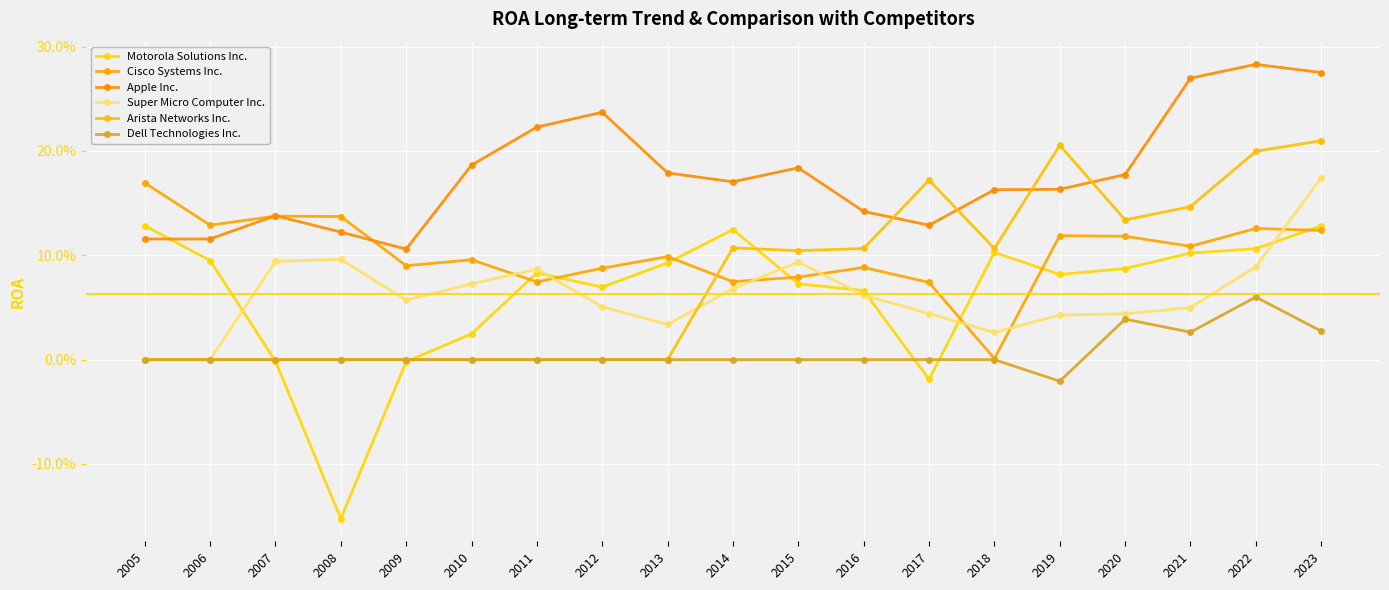

Does the chart have visible grid lines?

Yes